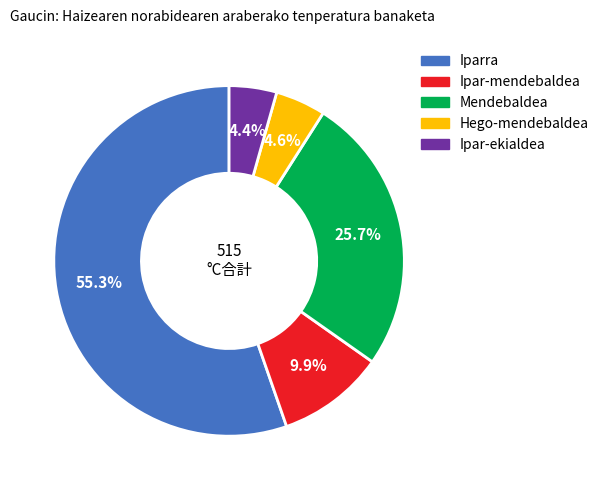

Count the number of slices in the pie.

5